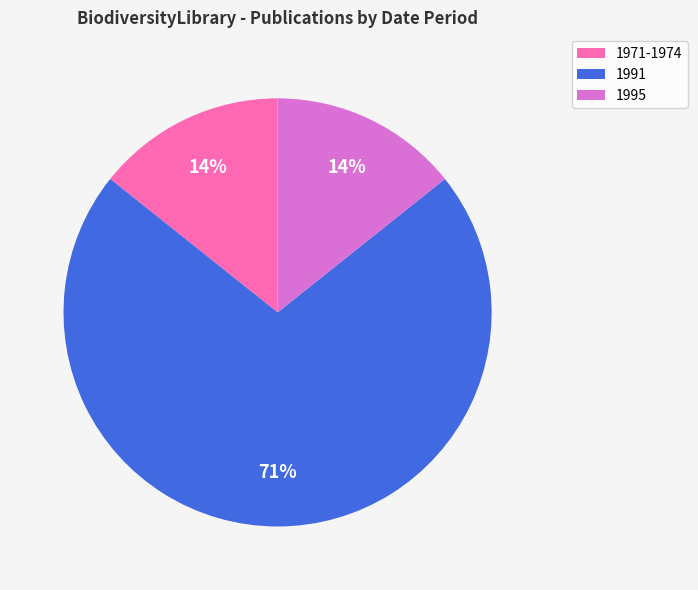

Which category has the biggest portion of the pie?

1991